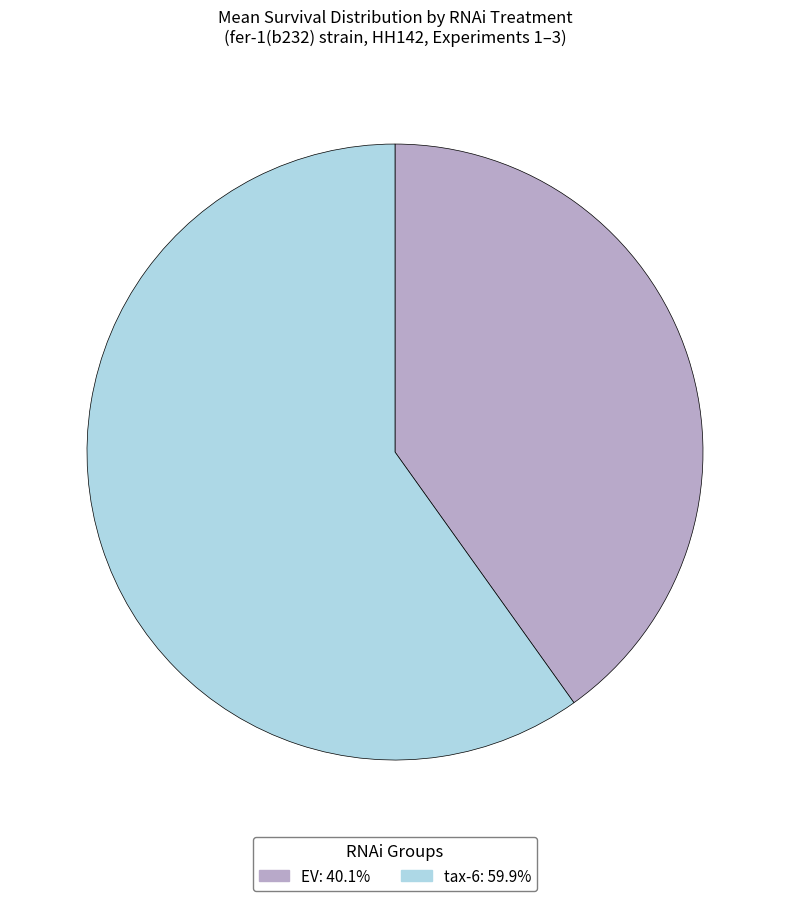

Do EV and tax-6 together represent more than half of the pie?

Yes